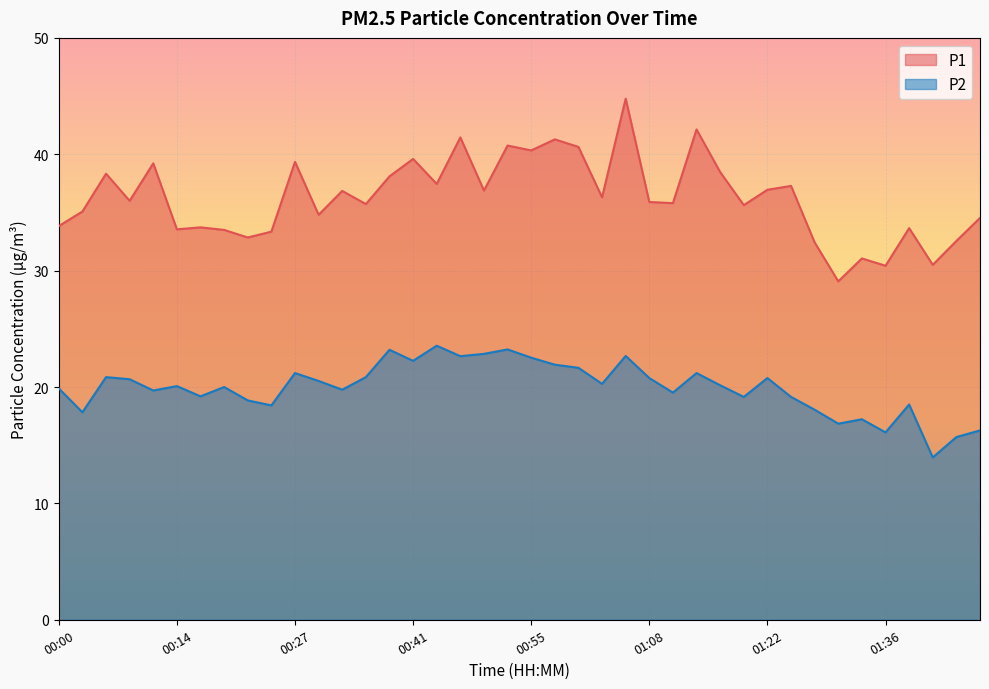

Reading left to right, transcribe all the data shown in this chart.

P1: 00:00=33.8	00:03=35.1	00:06=38.3	00:08=36.0	00:11=39.2	00:14=33.5	00:17=33.7	00:19=33.5	00:22=32.9	00:25=33.4	00:27=39.4	00:30=34.8	00:33=36.9	00:36=35.7	00:38=38.1	00:41=39.6	00:44=37.5	00:47=41.5	00:49=36.9	00:52=40.8	00:55=40.3	00:58=41.3	01:00=40.6	01:03=36.3	01:06=44.8	01:08=35.9	01:11=35.8	01:14=42.1	01:17=38.5	01:19=35.6	01:22=37.0	01:25=37.3	01:28=32.4	01:30=29.1	01:33=31.1	01:36=30.4	01:39=33.6	01:41=30.5	01:50=32.5	01:53=34.5
P2: 00:00=19.9	00:03=17.8	00:06=20.9	00:08=20.7	00:11=19.7	00:14=20.1	00:17=19.2	00:19=20.0	00:22=18.9	00:25=18.4	00:27=21.2	00:30=20.5	00:33=19.8	00:36=20.9	00:38=23.2	00:41=22.2	00:44=23.6	00:47=22.6	00:49=22.9	00:52=23.2	00:55=22.5	00:58=21.9	01:00=21.6	01:03=20.3	01:06=22.7	01:08=20.8	01:11=19.5	01:14=21.2	01:17=20.1	01:19=19.1	01:22=20.8	01:25=19.1	01:28=18.1	01:30=16.9	01:33=17.2	01:36=16.1	01:39=18.5	01:41=13.9	01:50=15.7	01:53=16.3